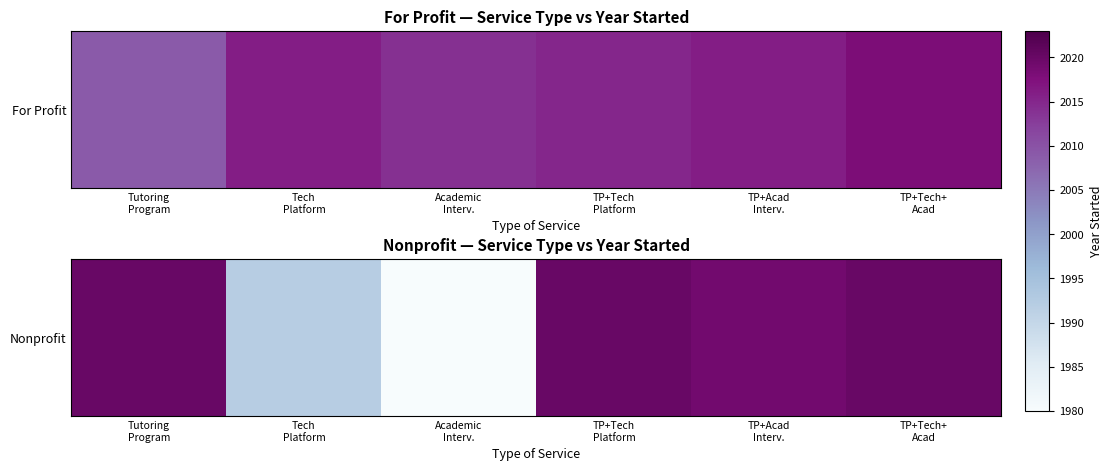

How many categories are shown in the chart?

6